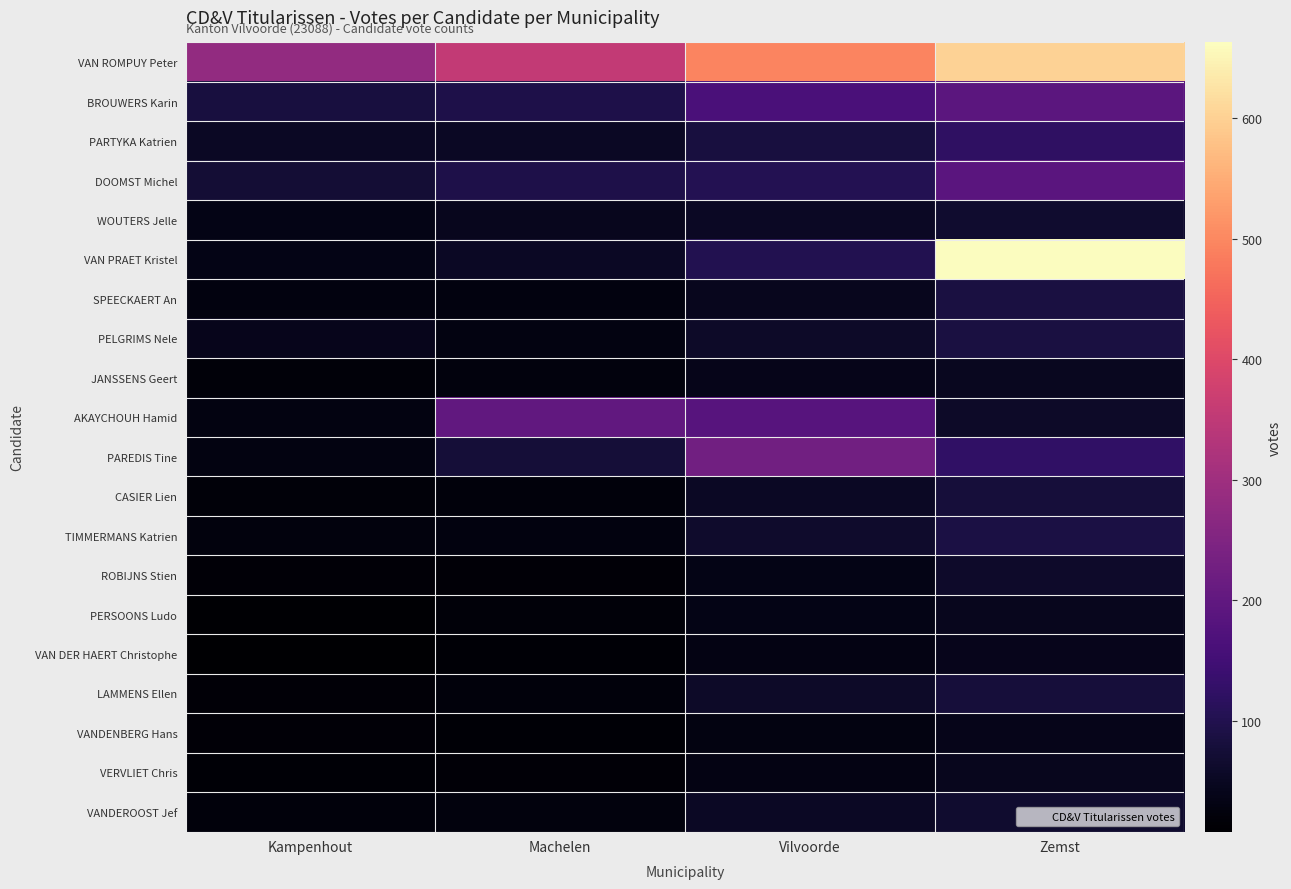

Which series has the widest spread of values?

VAN PRAET Kristel